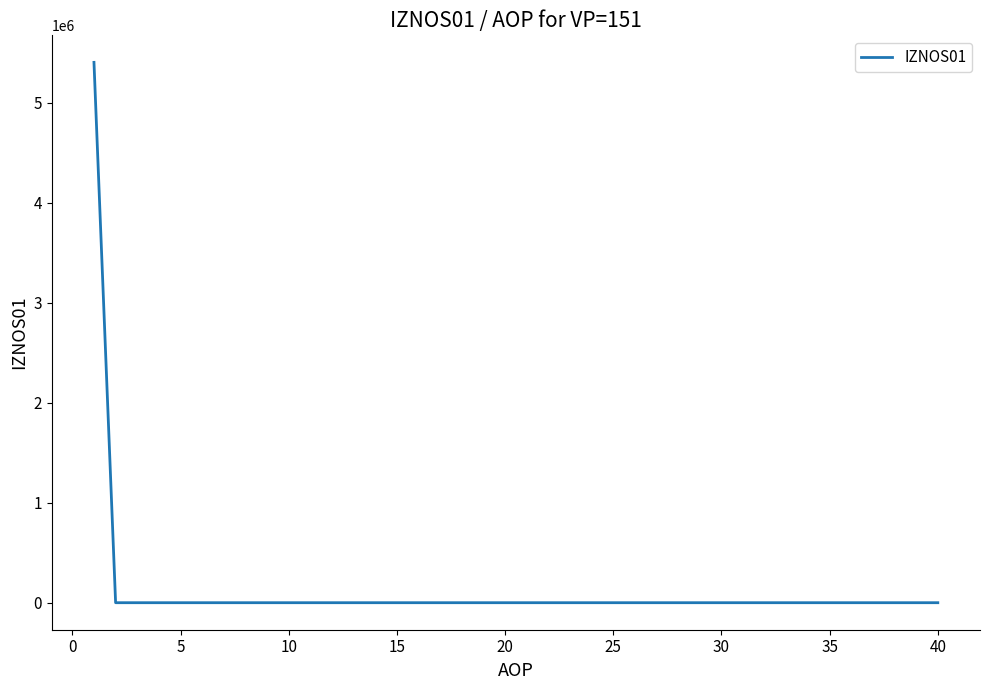

What is the maximum value shown in the chart?

5405260